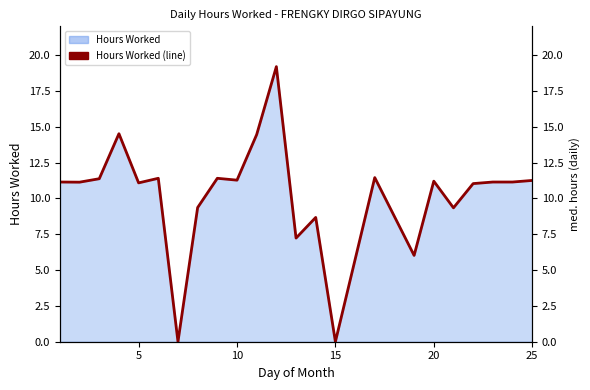

The chart shows a value of 7.4 at 11. True or false?

False